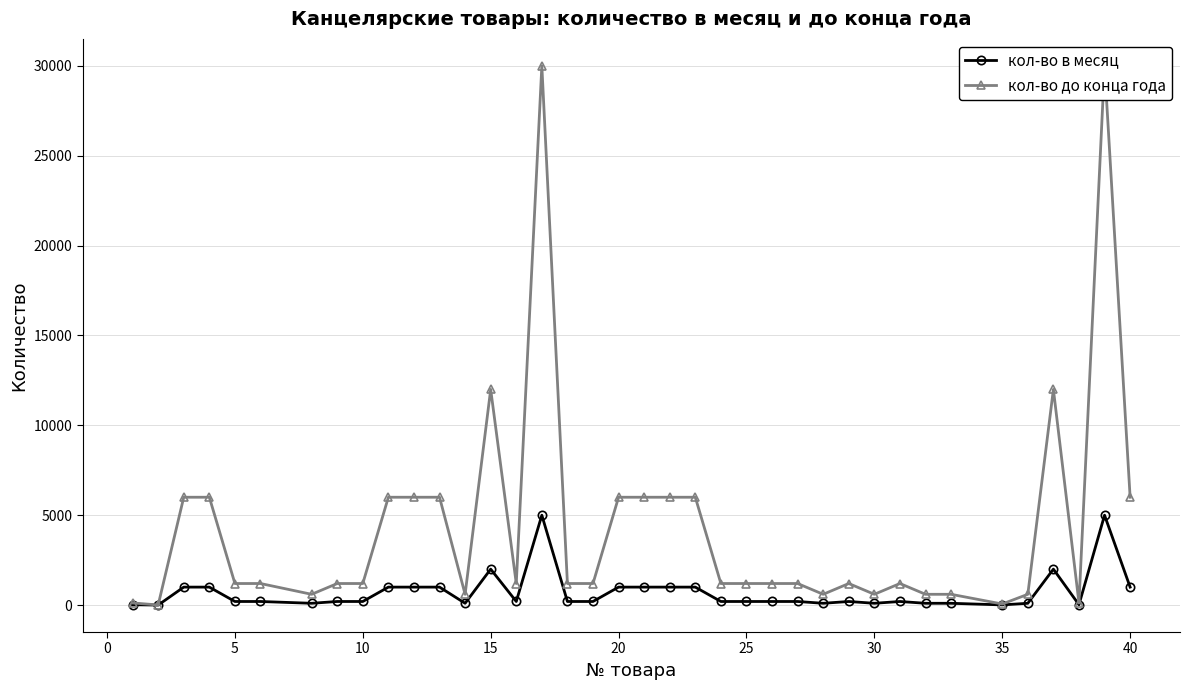

What is the highest value of the кол-во в месяц series?

5000